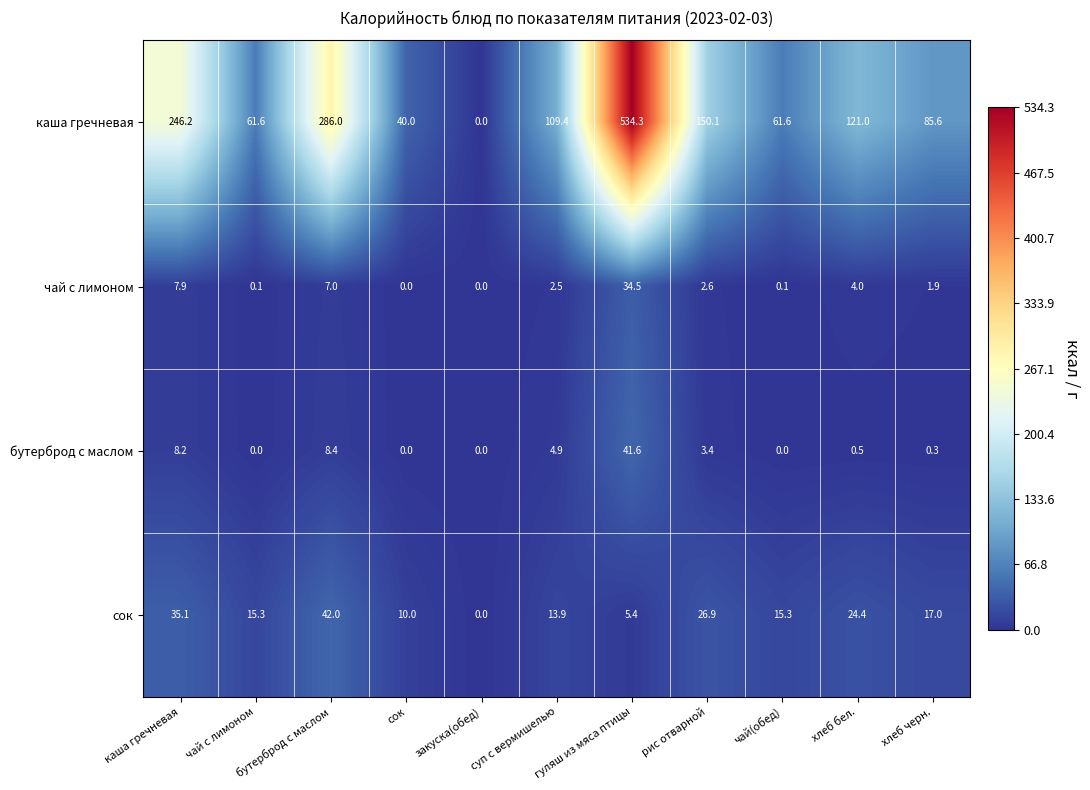

Which series has the largest total across all categories?

каша гречневая